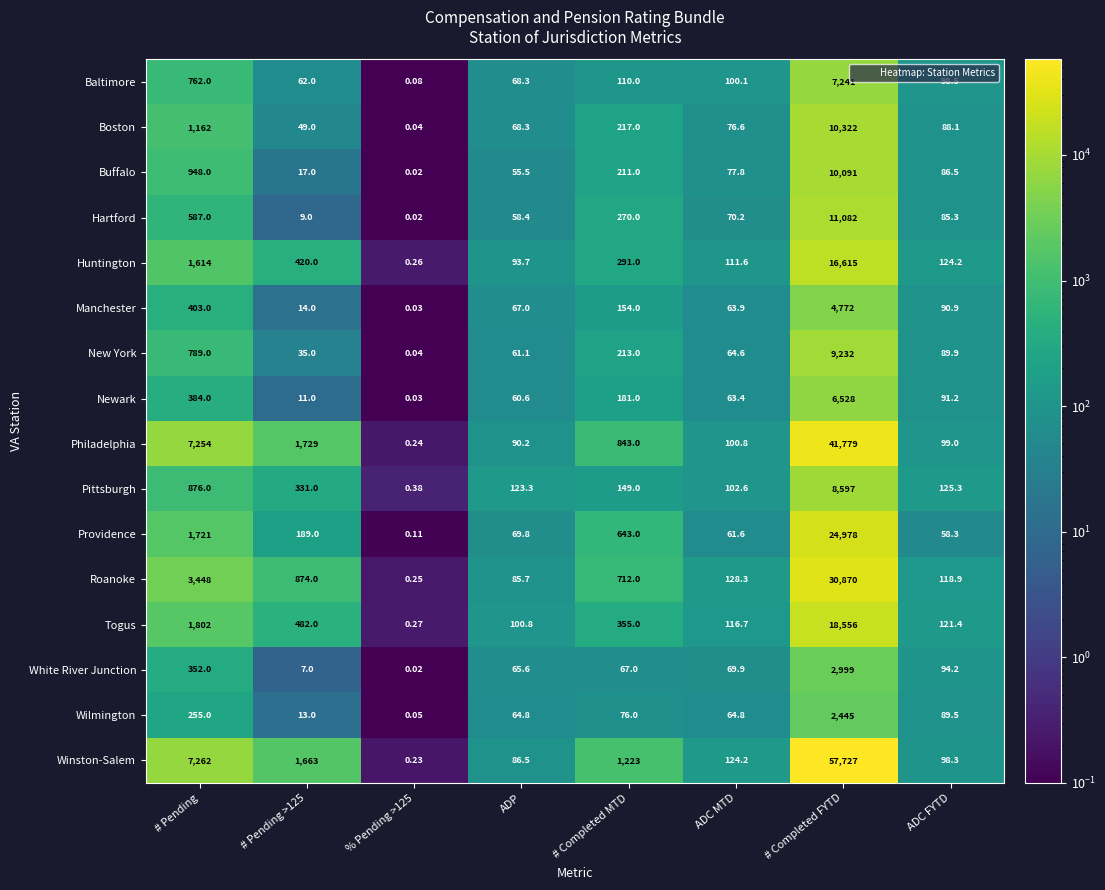

What is the maximum value shown in the chart?

57727.0